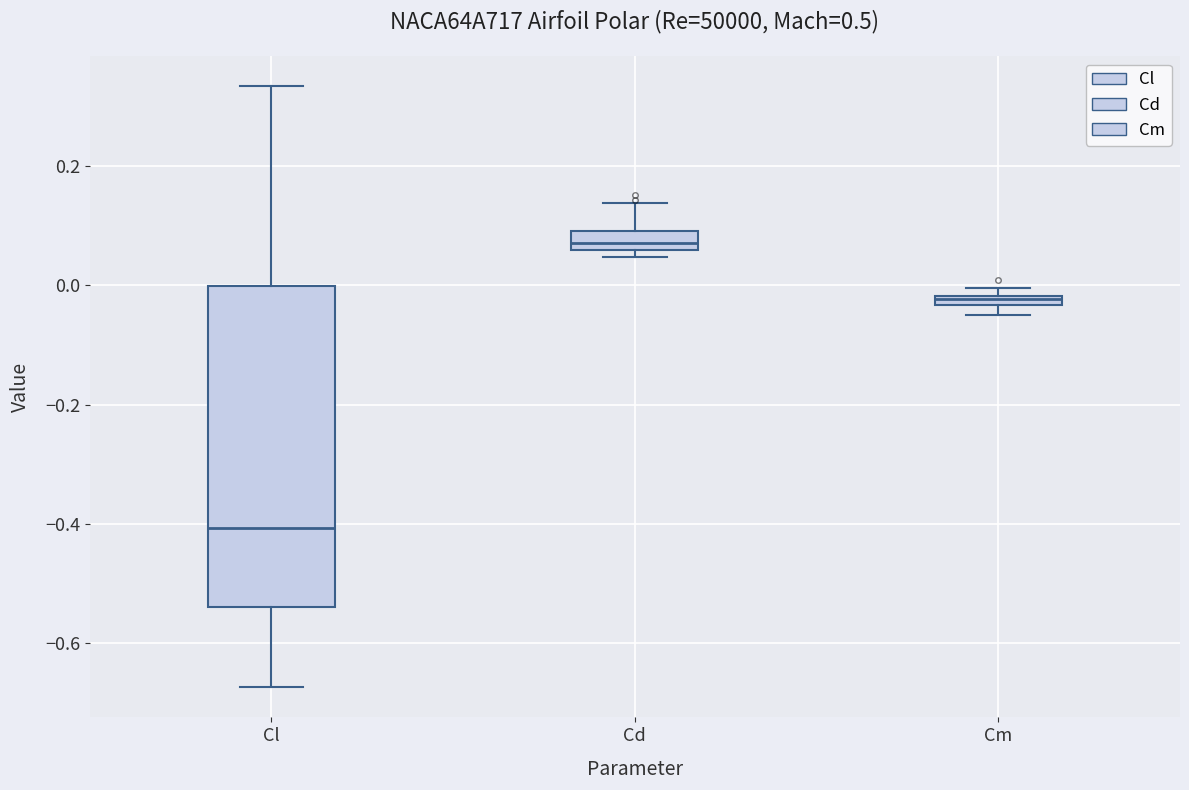

Comparing the boxes themselves (not the whiskers), which one is the tallest?

Cl